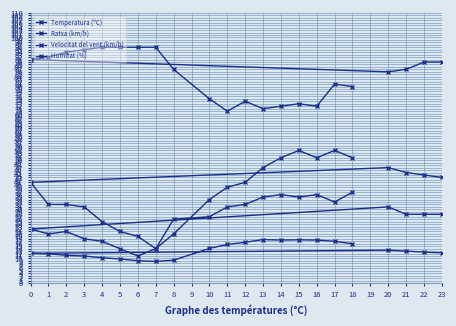

How many values in the Ratxa (km/h) series are below 41?

10